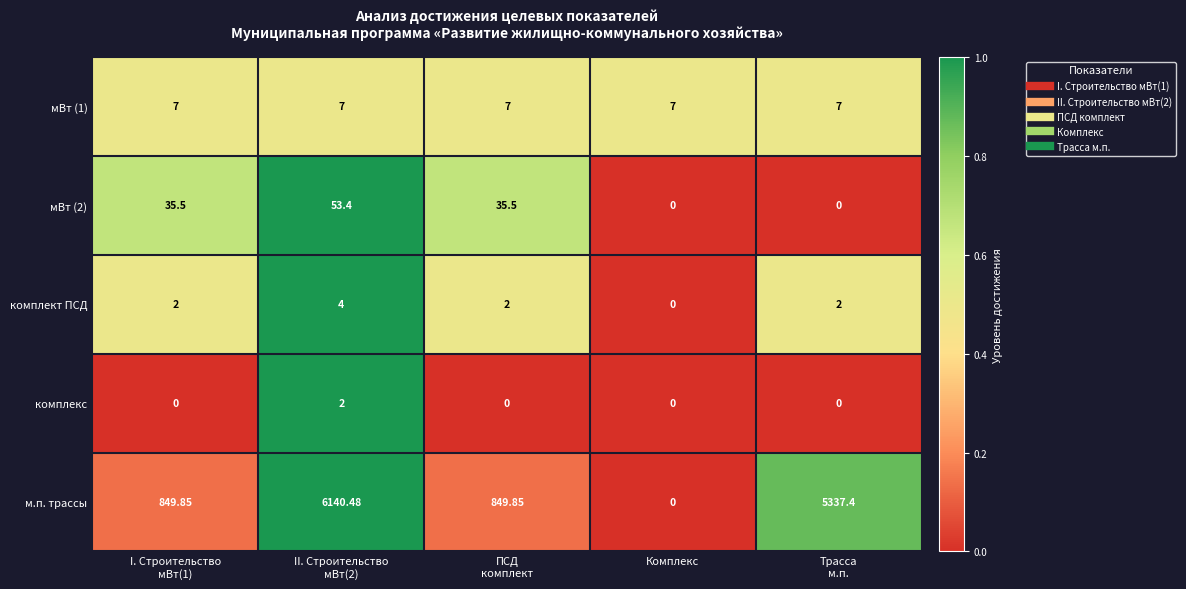

At which label does комплект ПСД reach its minimum?

Комплекс